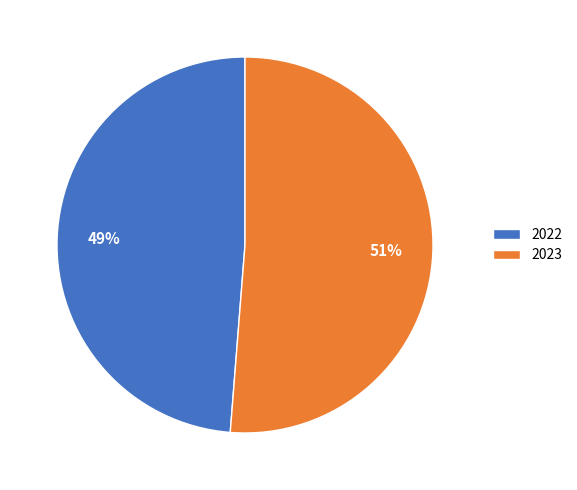

Is there any slice that represents more than half of the pie?

Yes